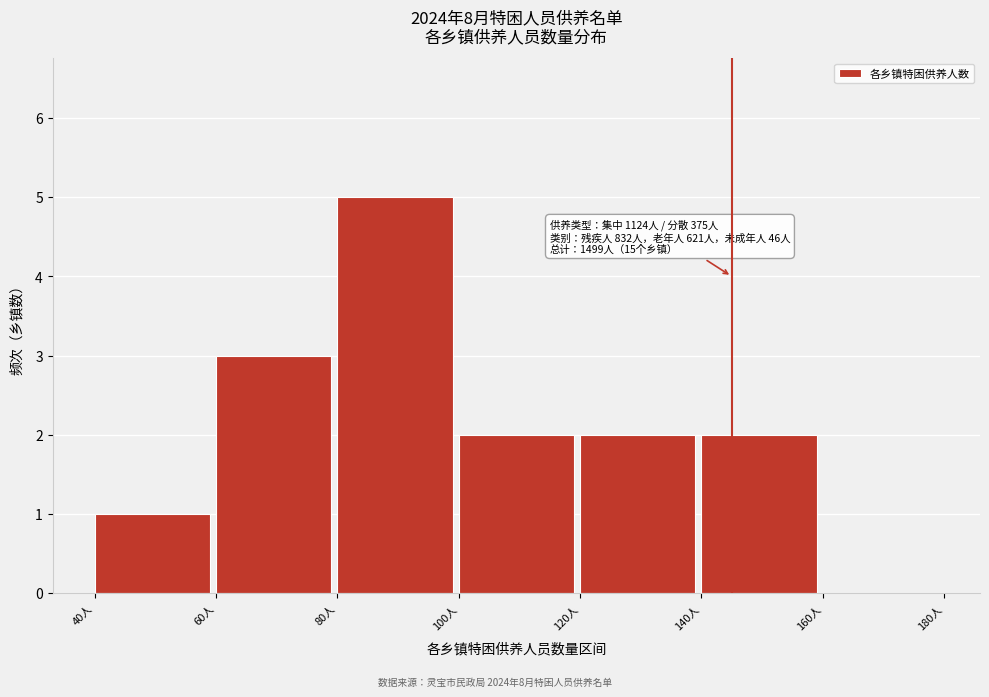

Over which range of the x-axis is the bar tallest?

80 to 100